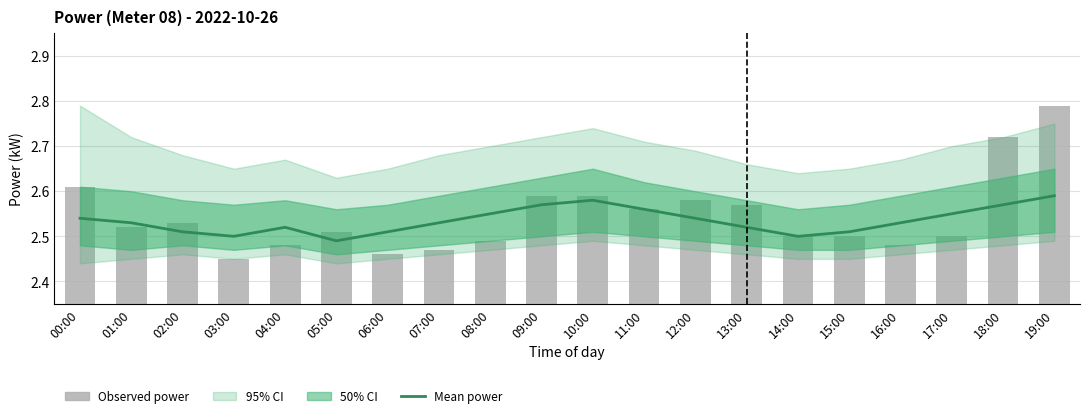

Reading left to right, what are all the values shown in this chart?

Mean power: 00:00=2.5	01:00=2.5	02:00=2.5	03:00=2.5	04:00=2.5	05:00=2.5	06:00=2.5	07:00=2.5	08:00=2.5	09:00=2.6	10:00=2.6	11:00=2.6	12:00=2.5	13:00=2.5	14:00=2.5	15:00=2.5	16:00=2.5	17:00=2.5	18:00=2.6	19:00=2.6
Observed power: 00:00=2.6	01:00=2.5	02:00=2.5	03:00=2.5	04:00=2.5	05:00=2.5	06:00=2.5	07:00=2.5	08:00=2.5	09:00=2.6	10:00=2.6	11:00=2.6	12:00=2.6	13:00=2.6	14:00=2.5	15:00=2.5	16:00=2.5	17:00=2.5	18:00=2.7	19:00=2.8